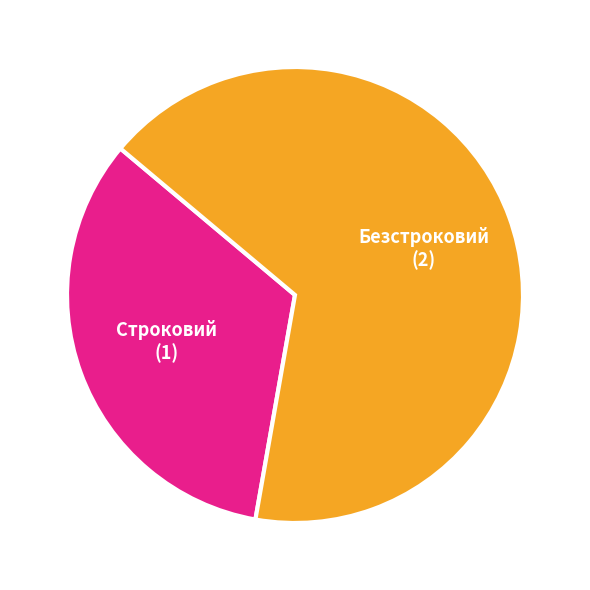

Count the number of slices in the pie.

2